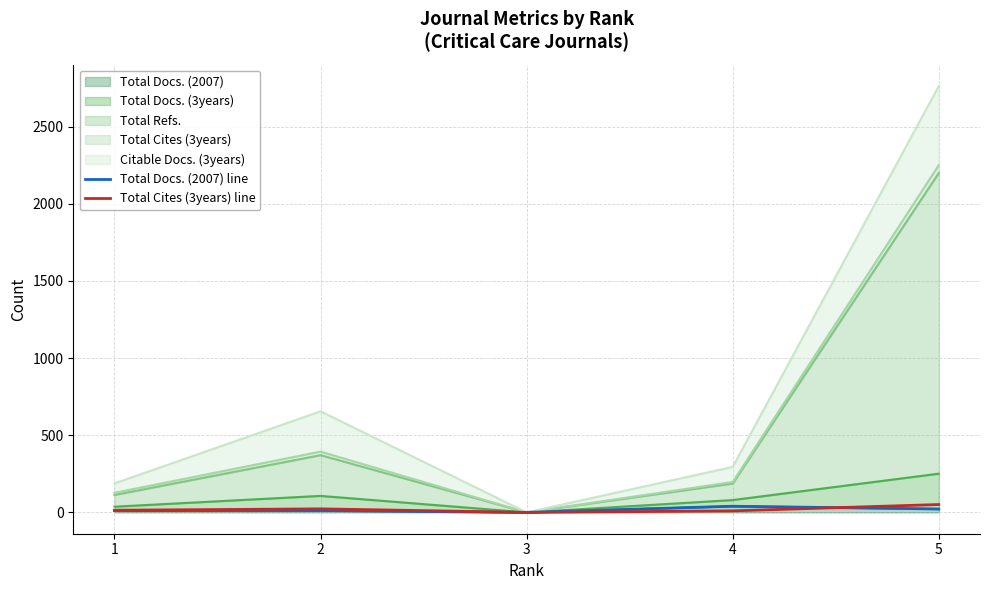

Which category has the highest value in the Total Docs. (2007) line series?

4